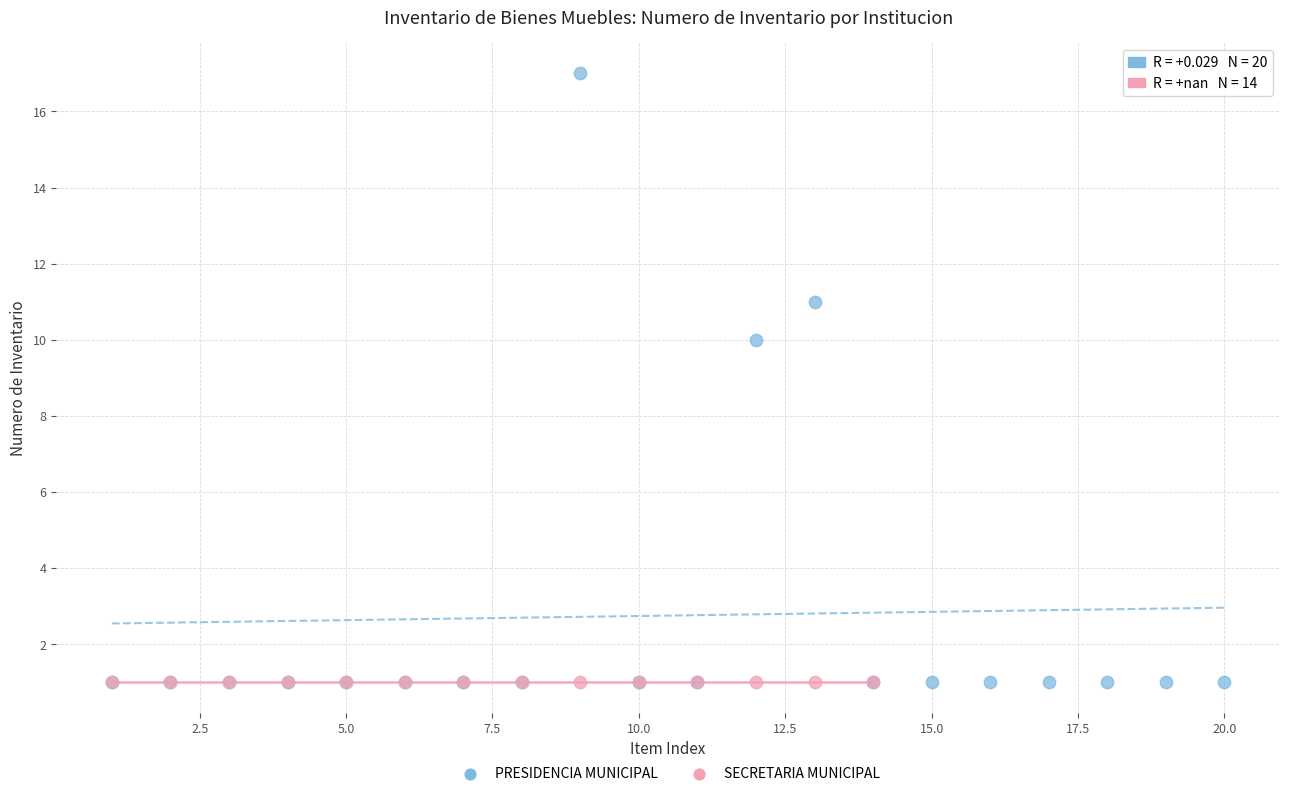

Which series contains the highest Y value?

PRESIDENCIA MUNICIPAL